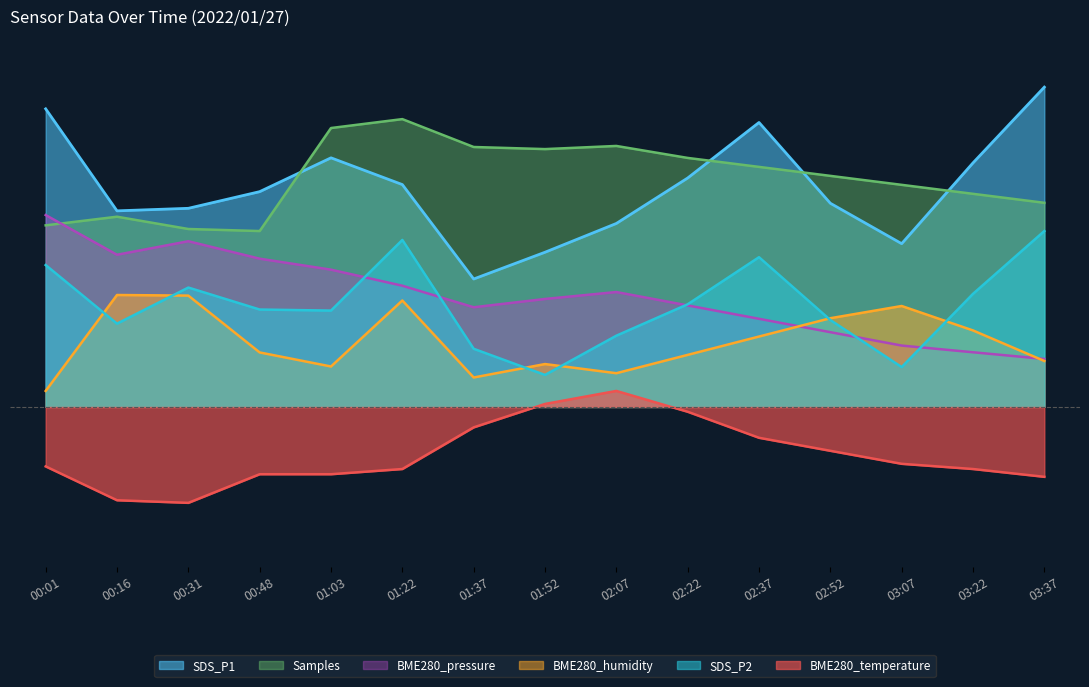

What is the difference between the highest and lowest values at 02:37?

1.0